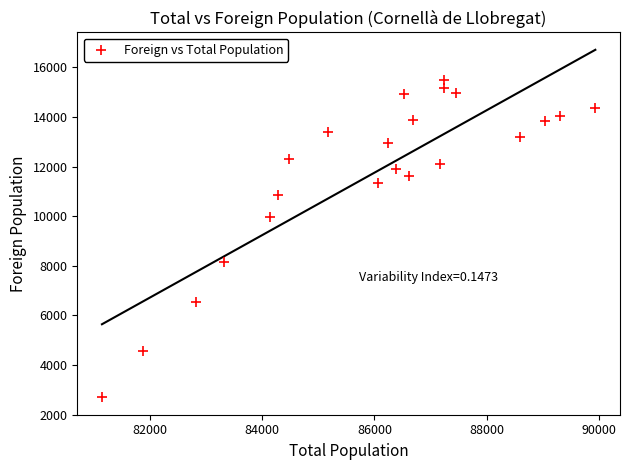

What is the range of X values (max minus min)?

8791